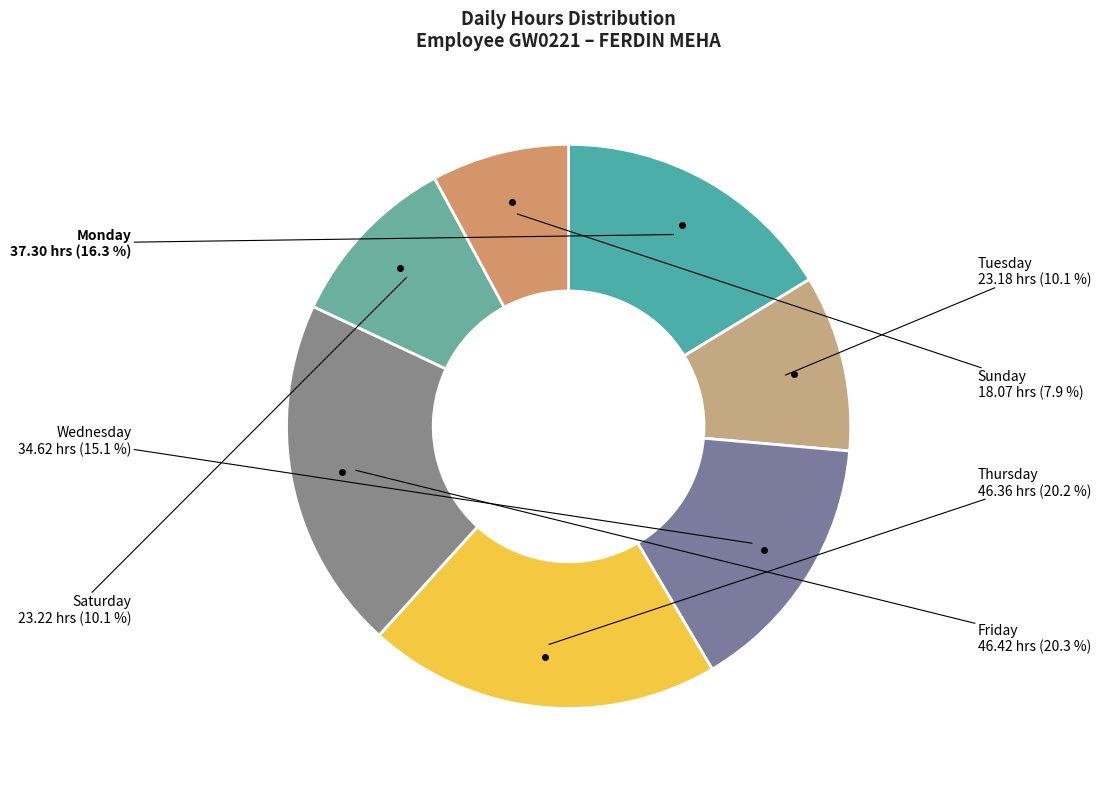

Is Saturday the majority of the pie?

No